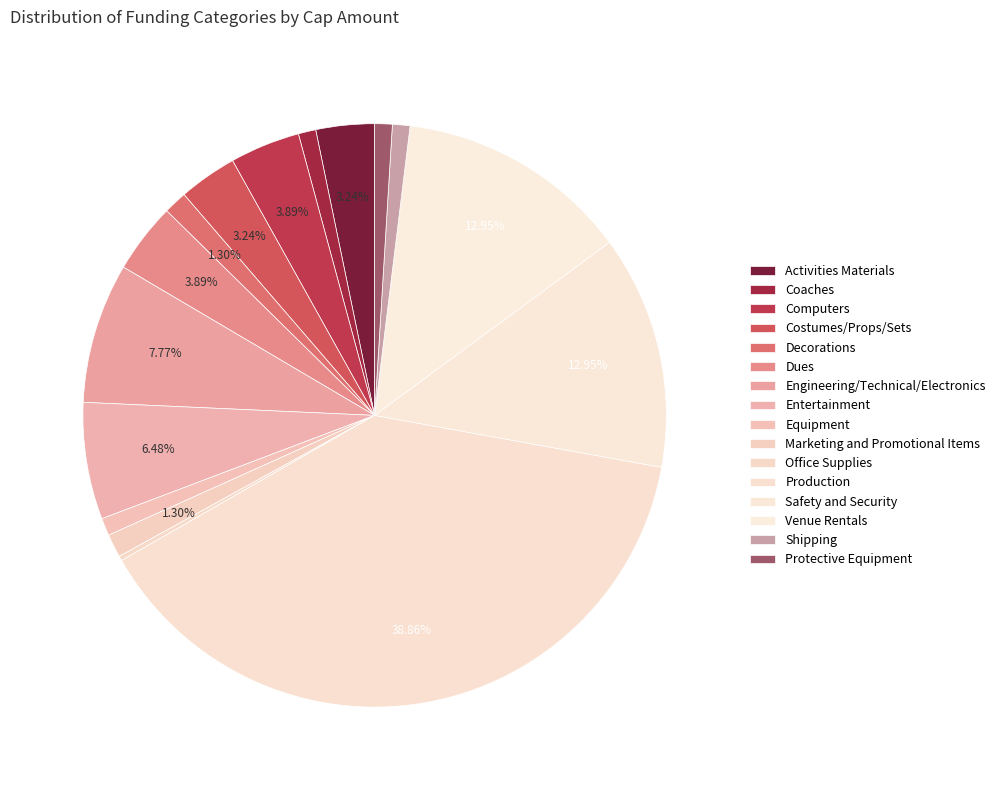

What is the smallest slice in the pie chart?

Office Supplies